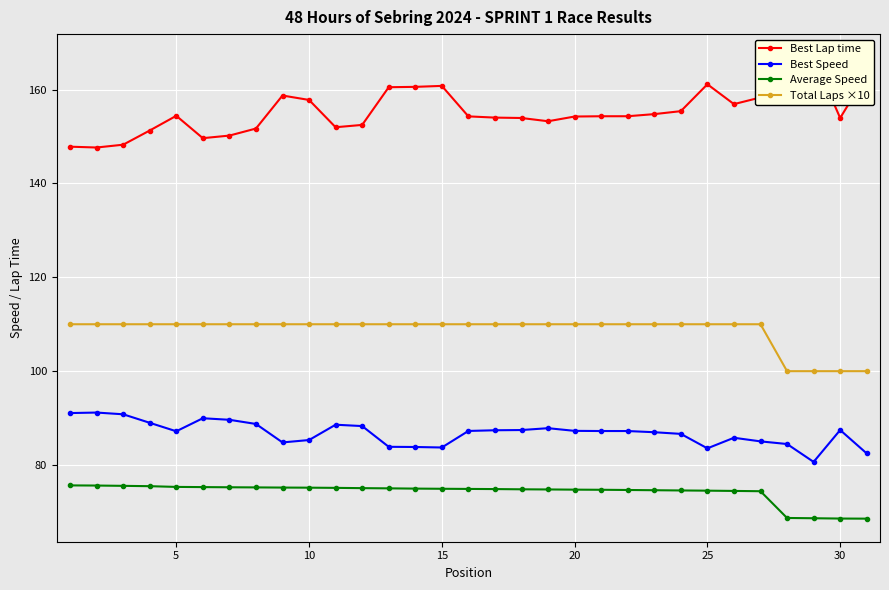

What is the maximum value for Total Laps ×10?

110.0